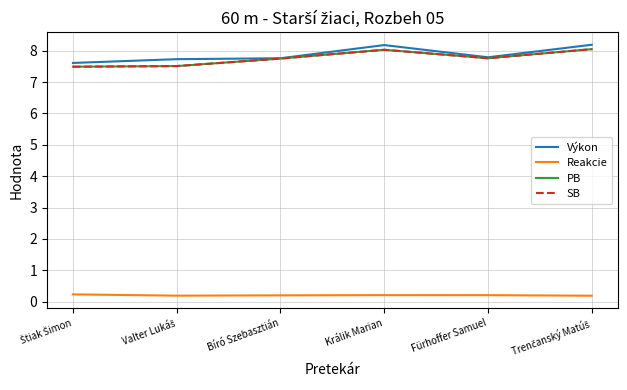

Is it true that Reakcie equals 0.2 at Fürhoffer Samuel?

True